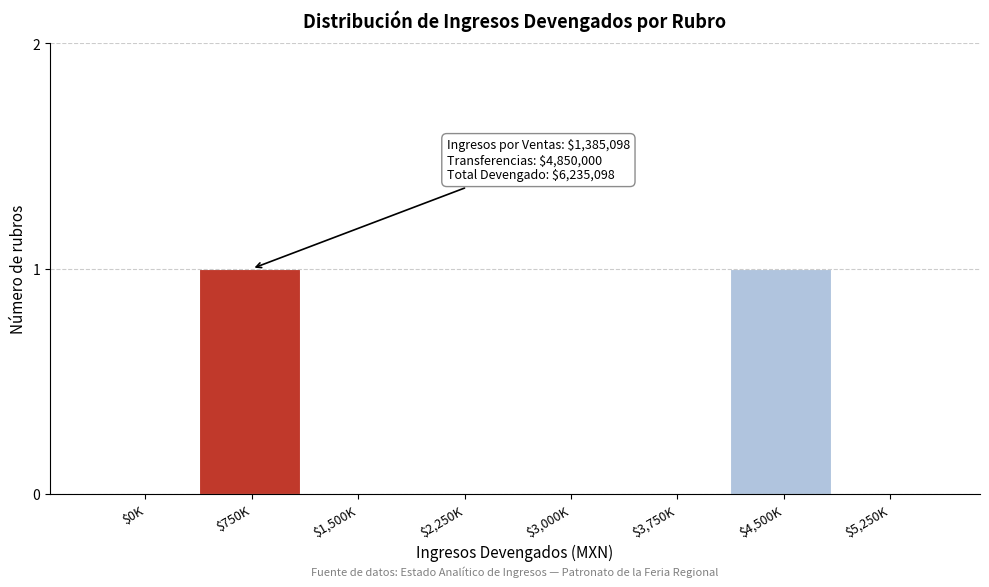

The value at $4,500K is 1. True or false?

True